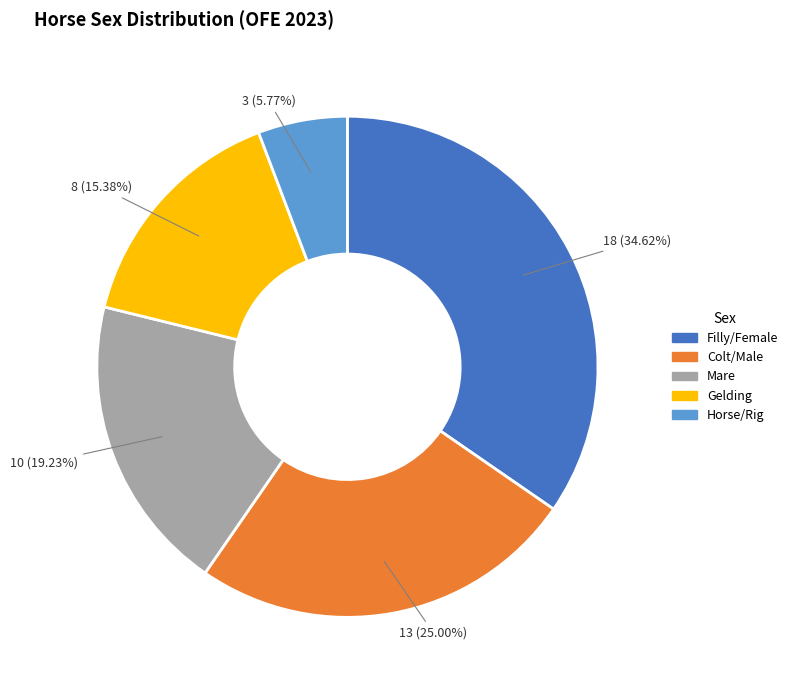

To the nearest percent, what is the difference between the largest and smallest slice percentages?

29%